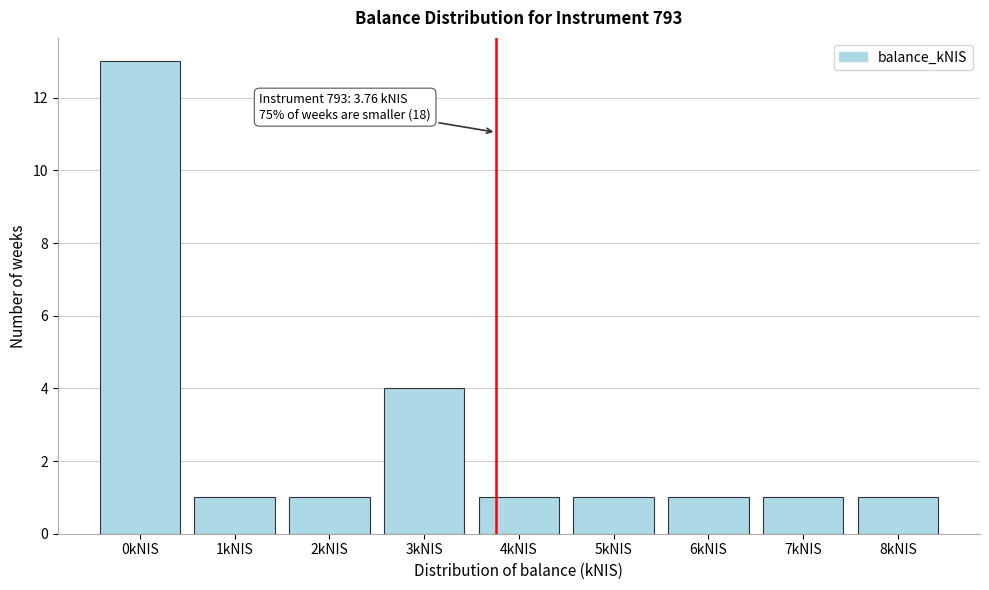

Reading left to right, extract all data points from this chart.

13	1	1	4	1	1	1	1	1